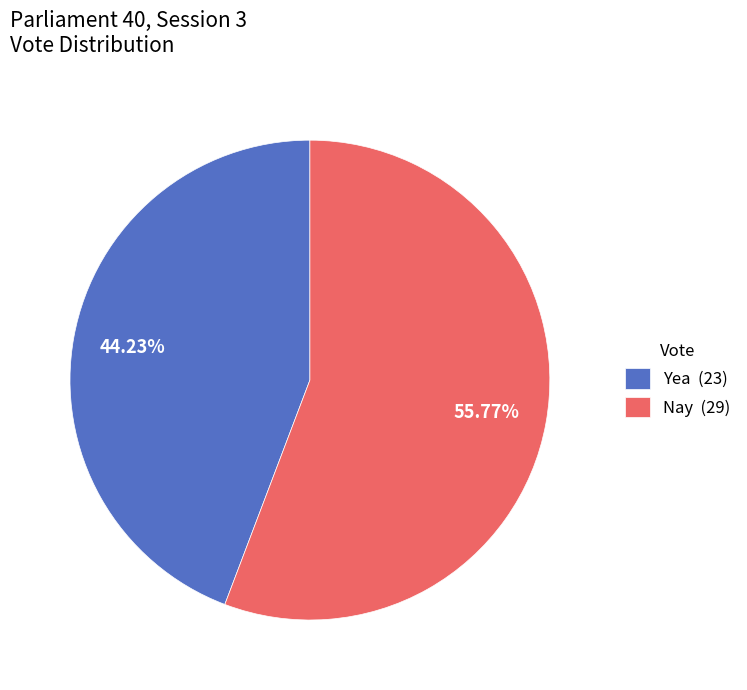

What percentage is the Nay slice, to the nearest percent?

56%